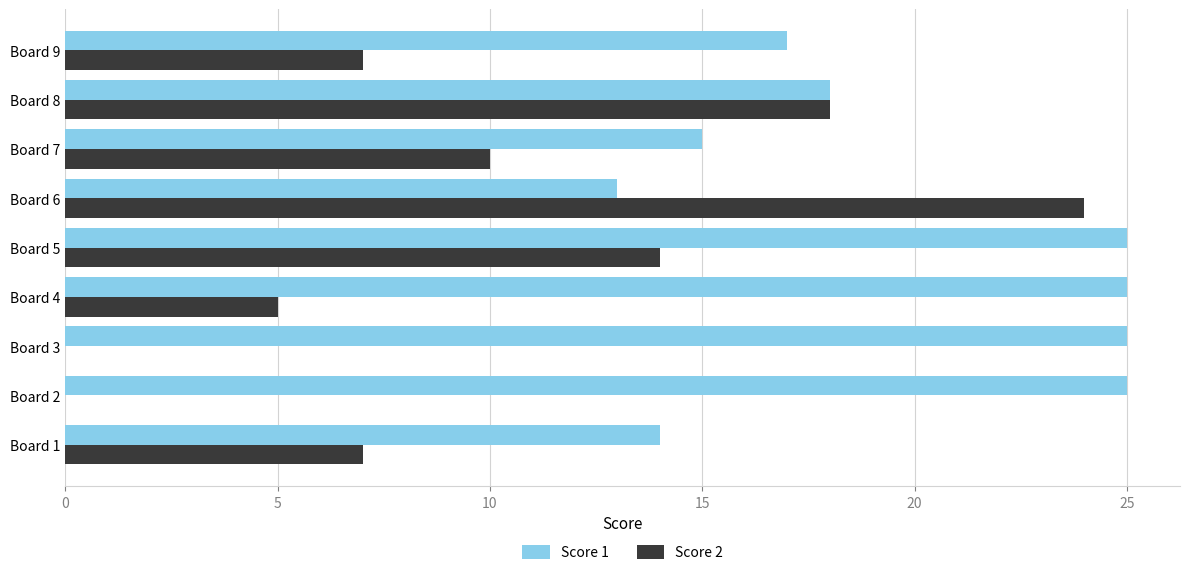

At which category is the sum across all series the highest?

Board 5